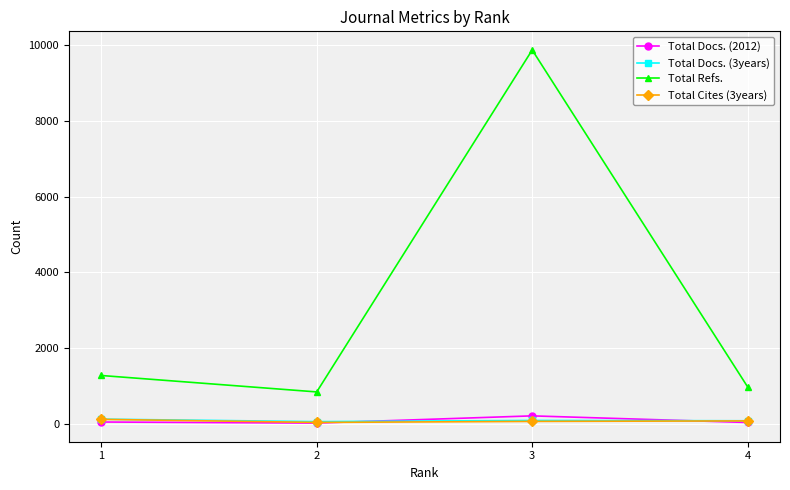

Where is the first local maximum for Total Refs.?

3